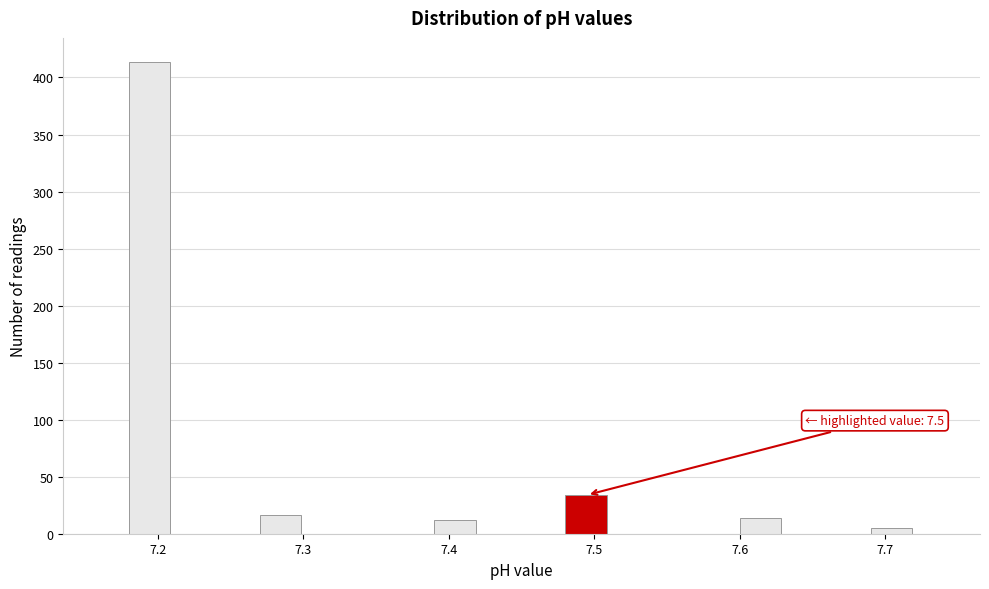

Around what value on the x-axis is the tallest bar? Give the approximate position of its centre, as read against the axis.

7.19